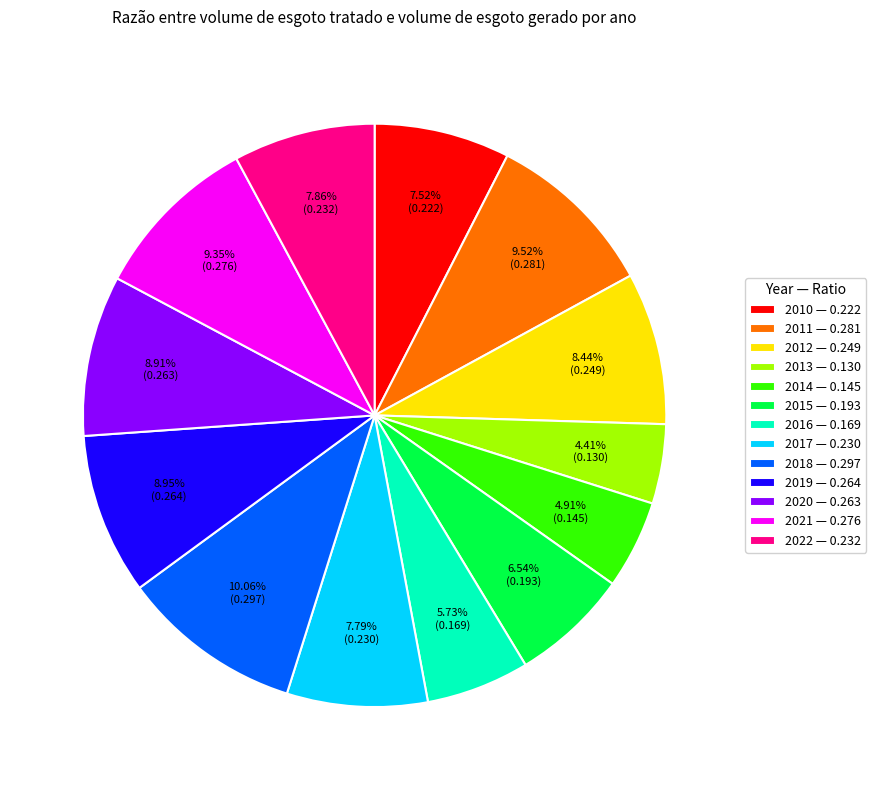

Does 2017 represent more than half of the total?

No